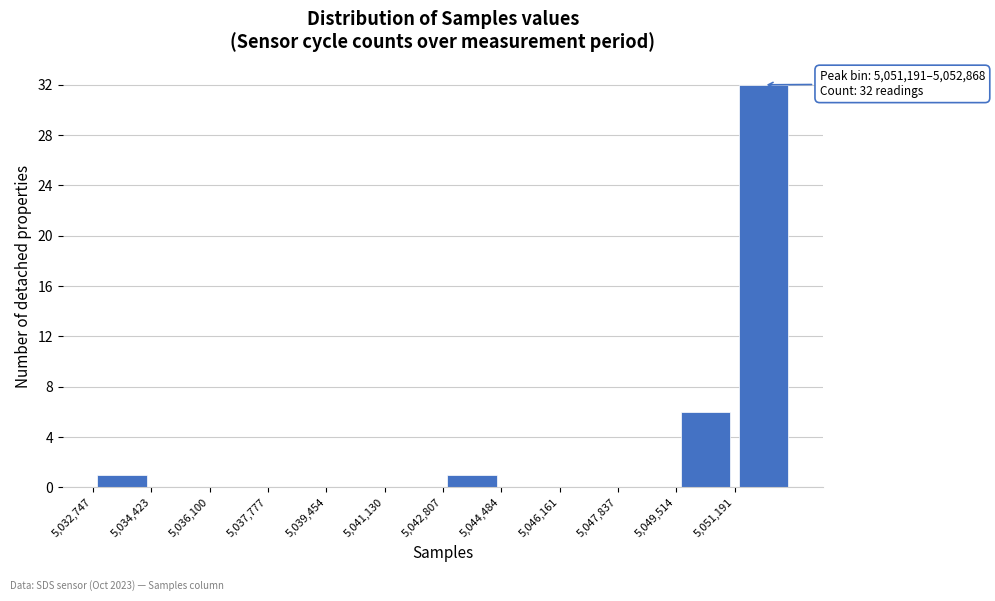

Over which range of the x-axis is the bar tallest?

5051200 to 5052800